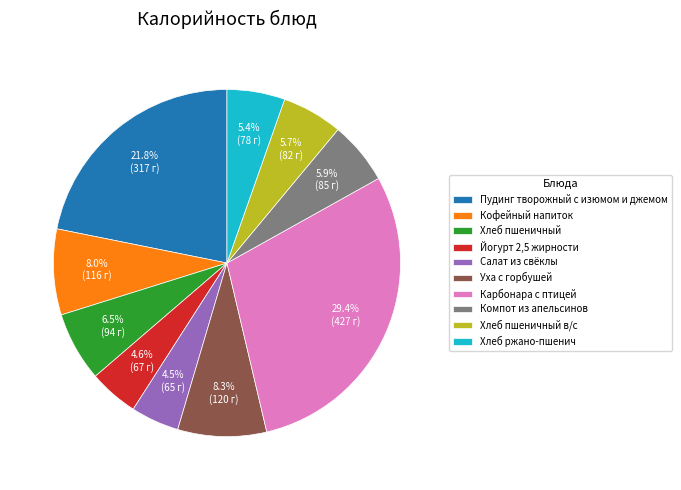

What is the ratio of the value at Карбонара с птицей to the value at Хлеб пшеничный?

4.5